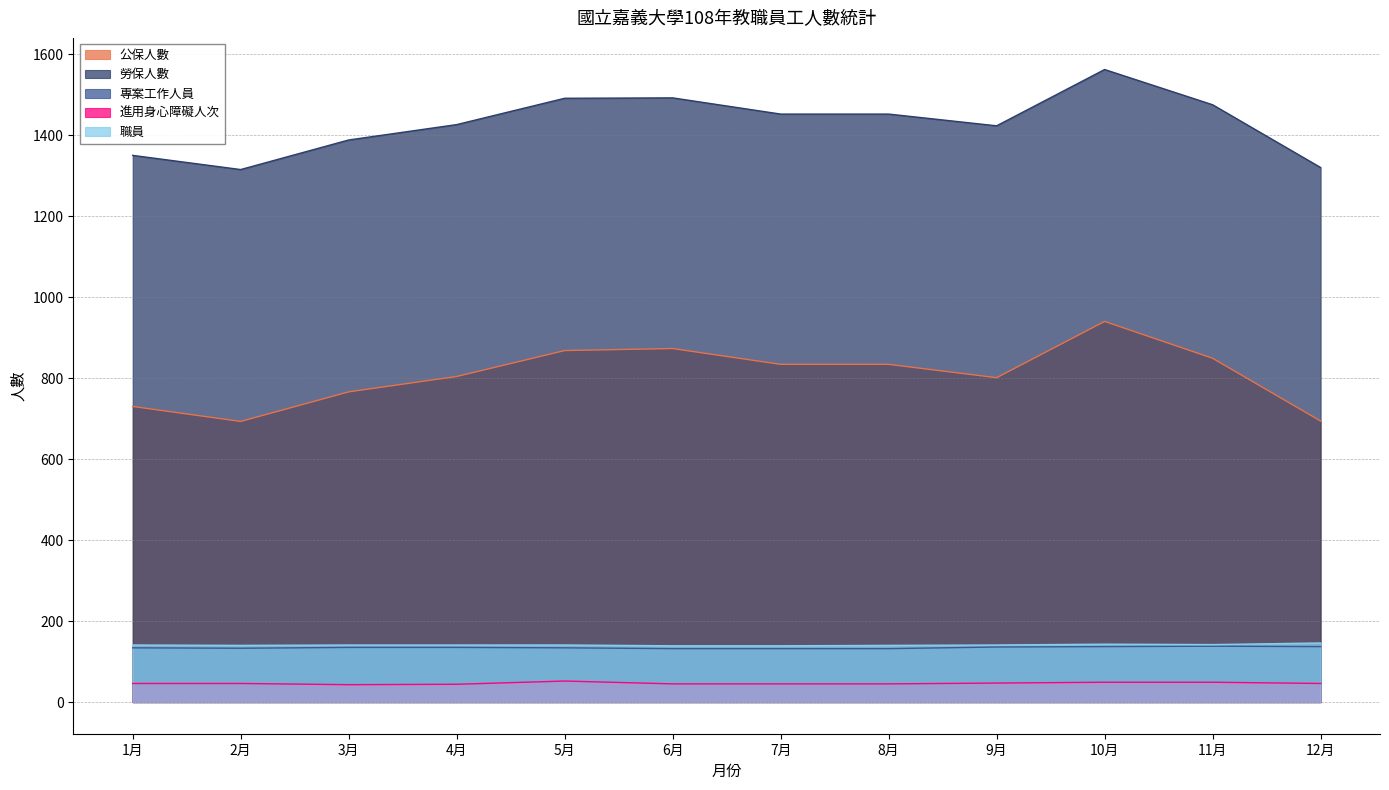

How many lines are shown in the chart?

5